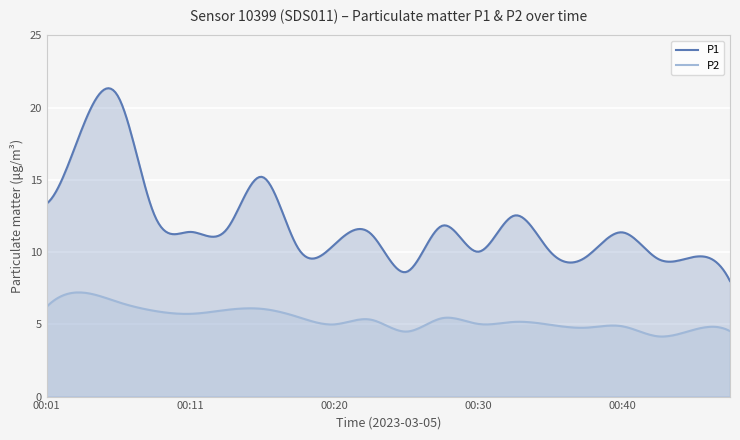

What is the sum of the P2 values at 00:15 and 00:40?

10.9